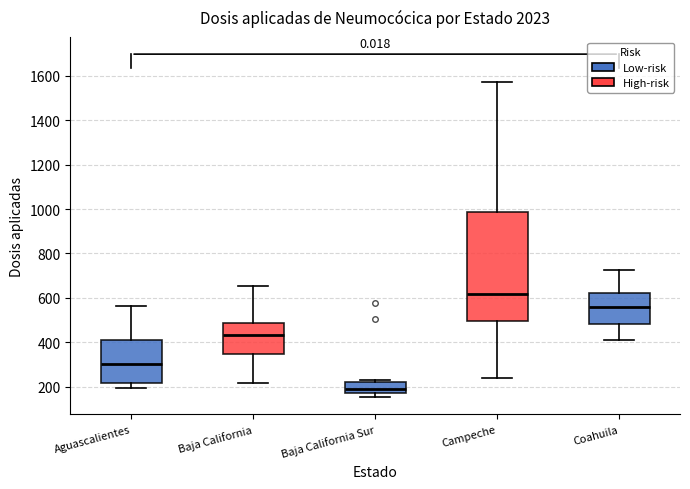

Reading left to right, read every box against the y-axis: the position of its median line, the range the box covers, and the ends of its whiskers. The values are not printed on the chart, so give them approximately, as read against the axis.

Aguascalientes: median 300, box 220 to 400, whiskers 200 to 560
Baja California: median 440, box 340 to 480, whiskers 220 to 660
Baja California Sur: median 180 (inside the box), box 180 to 220, whiskers 160 to 220 (just above the box's upper edge)
Campeche: median 620, box 500 to 980, whiskers 240 to 1580
Coahuila: median 560, box 480 to 620, whiskers 420 to 720